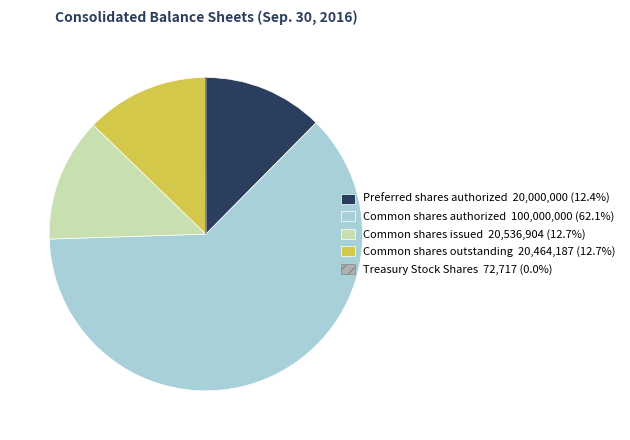

Does any single category account for the majority?

Yes